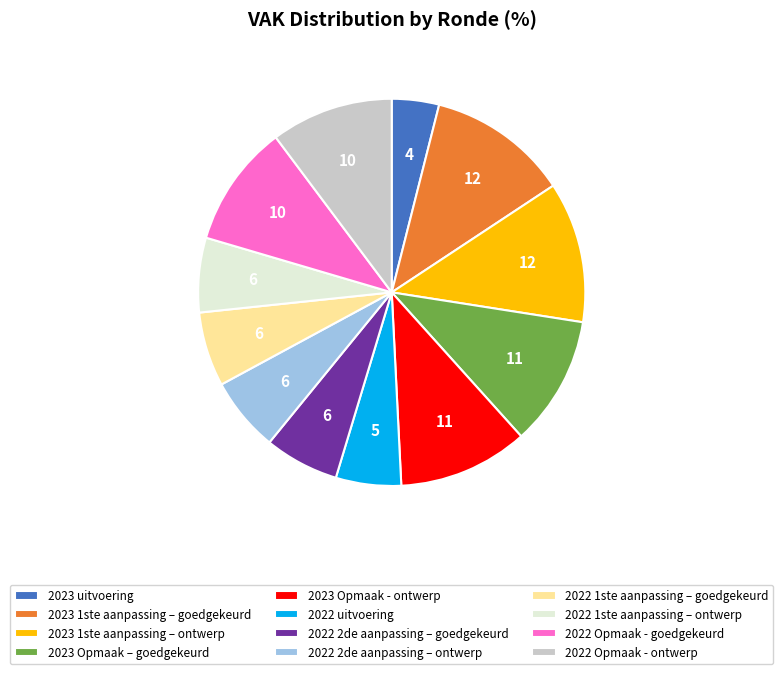

What is the ratio of the value at 2023 uitvoering to the value at 2022 2de aanpassing – goedgekeurd?

0.6